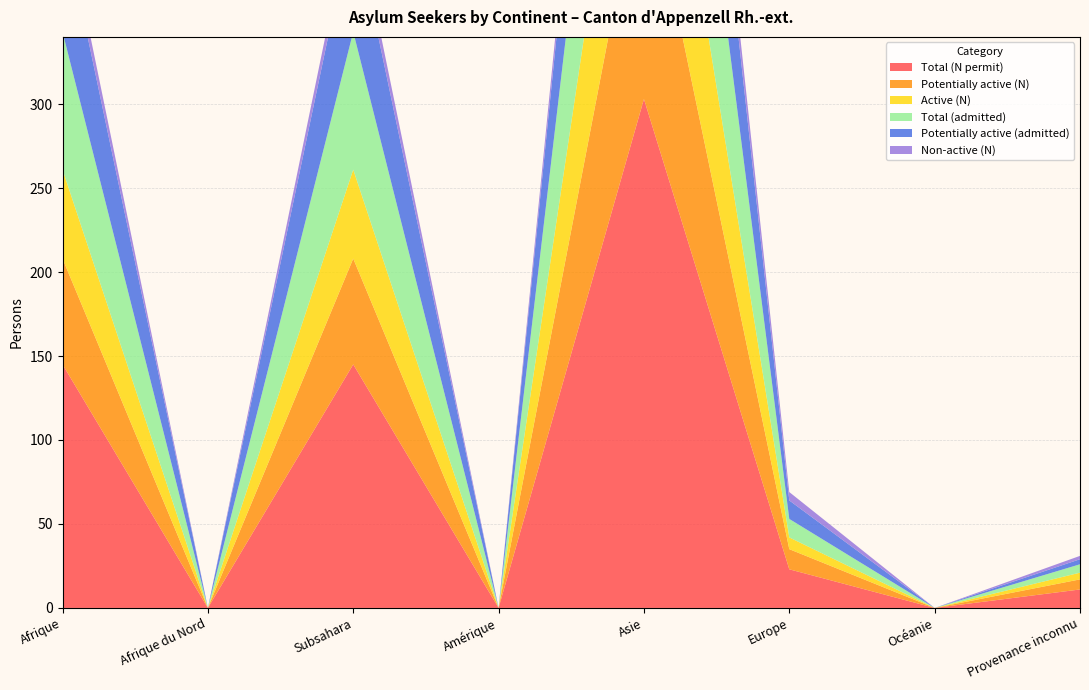

Reading left to right, extract all data points from this chart.

Total (N permit): 145	0	145	0	303	23	0	11
Potentially active (N): 63	0	63	0	147	12	0	6
Active (N): 53	0	53	0	128	7	0	4
Total (admitted): 82	0	82	0	156	11	0	5
Potentially active (admitted): 68	0	68	0	119	11	0	3
Non-active (N): 10	0	10	0	19	5	0	2